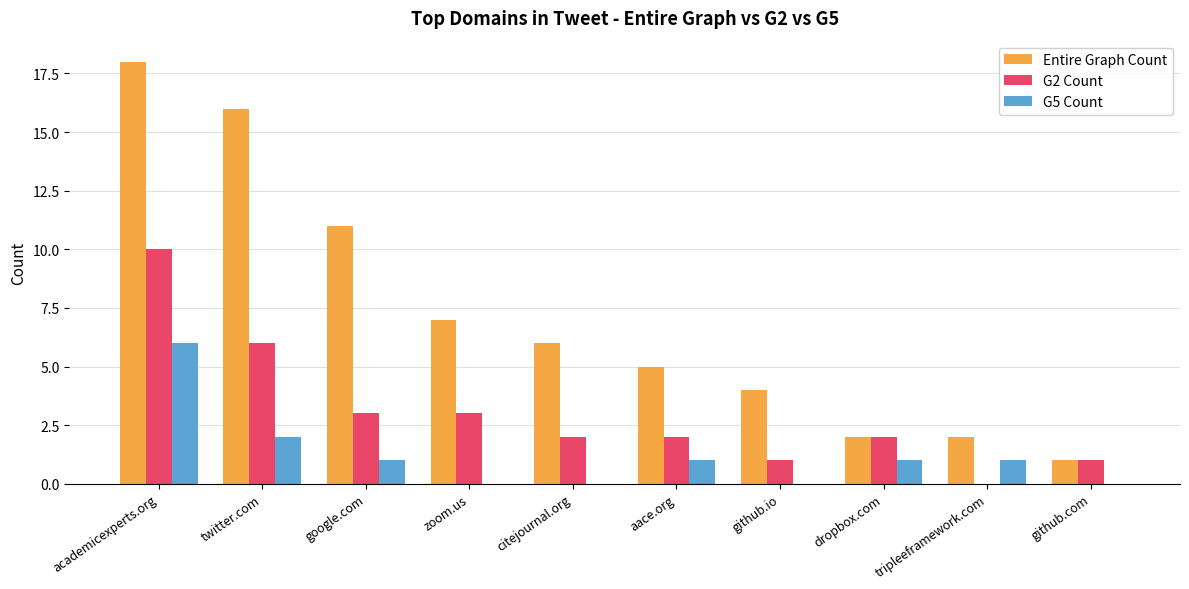

Count the number of categories in the chart.

10